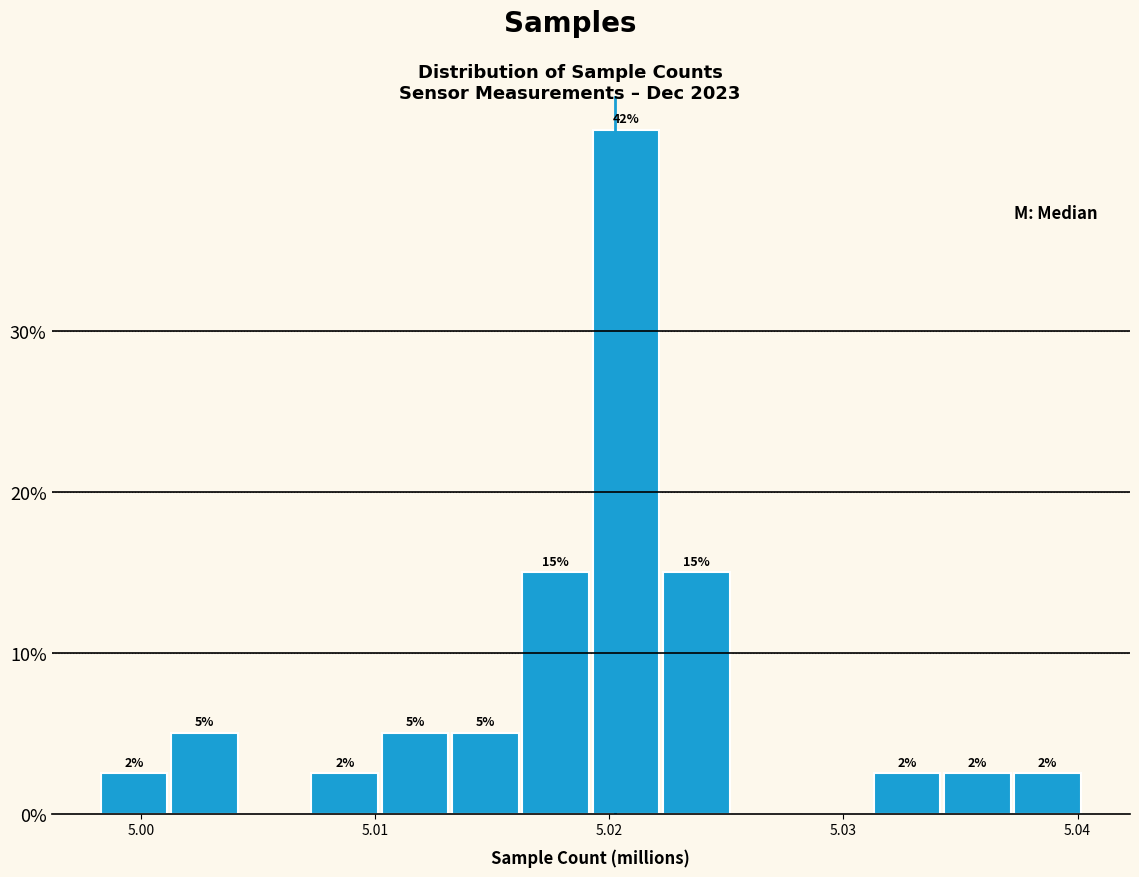

Around what value on the x-axis is the tallest bar? Give the approximate position of its centre, as read against the axis.

5.021